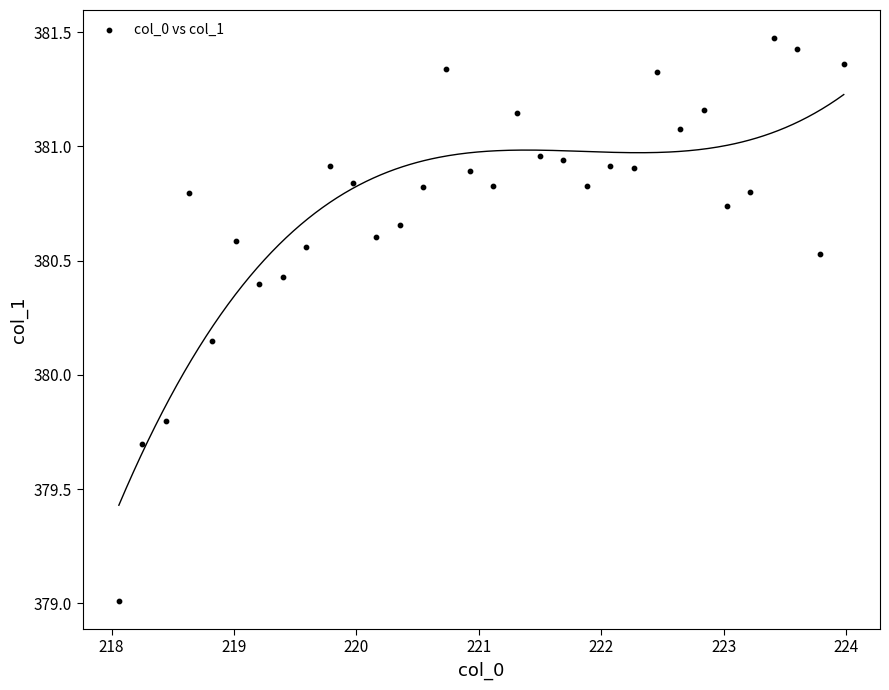

What is the range of X values (max minus min)?

5.9